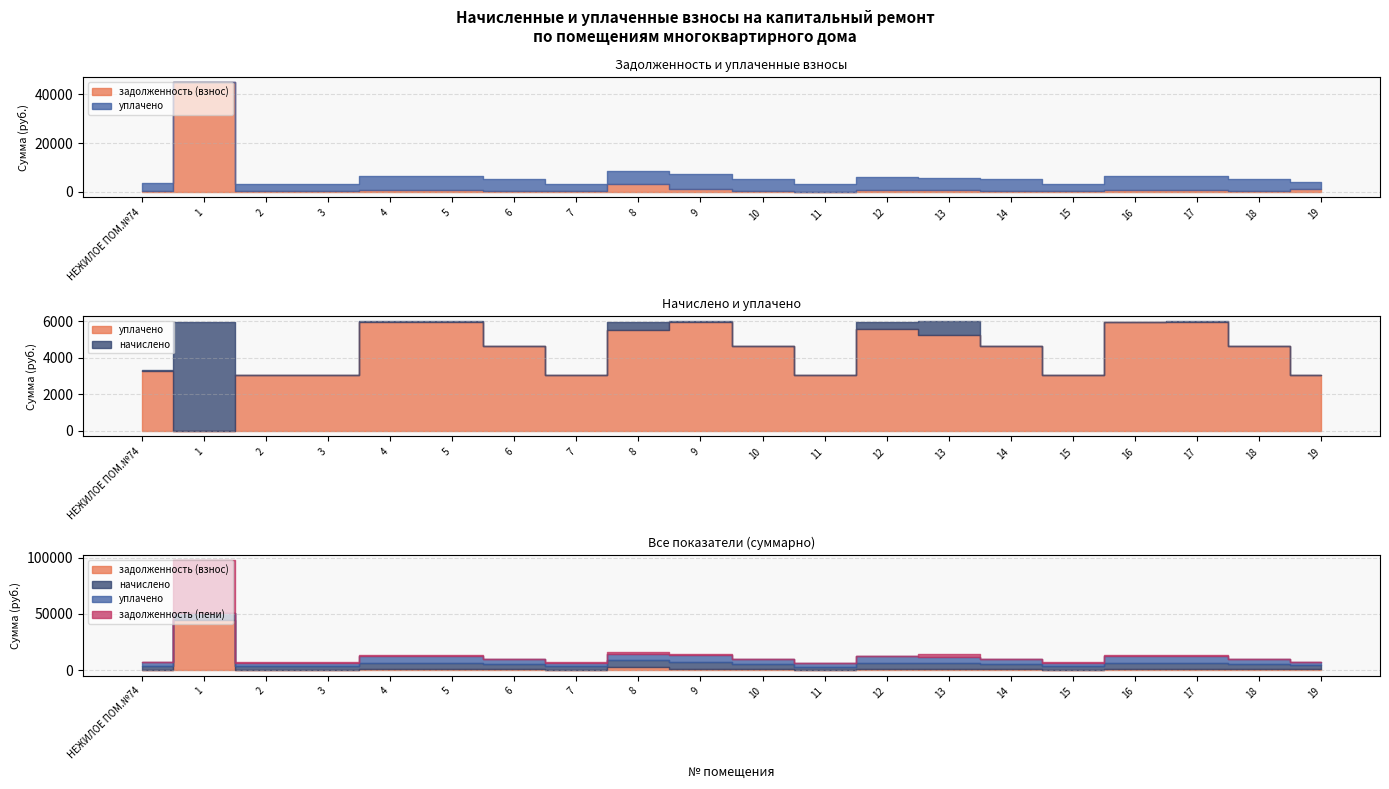

At which category is the sum across all series the highest?

1